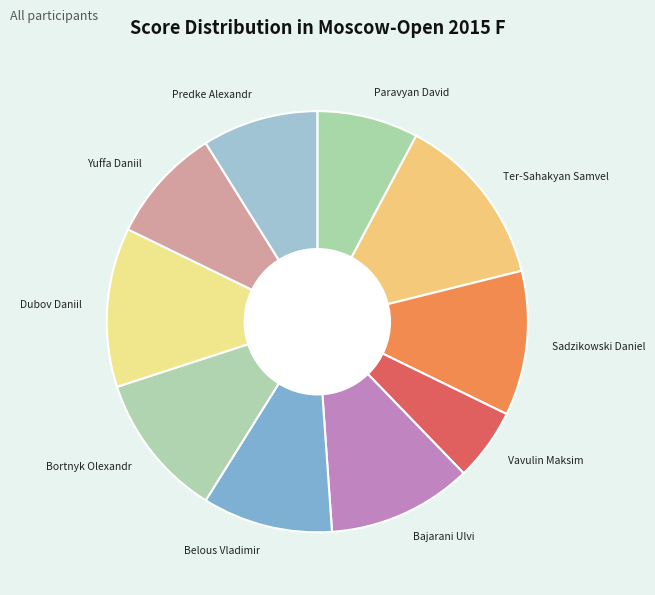

Does Belous Vladimir represent more than half of the total?

No